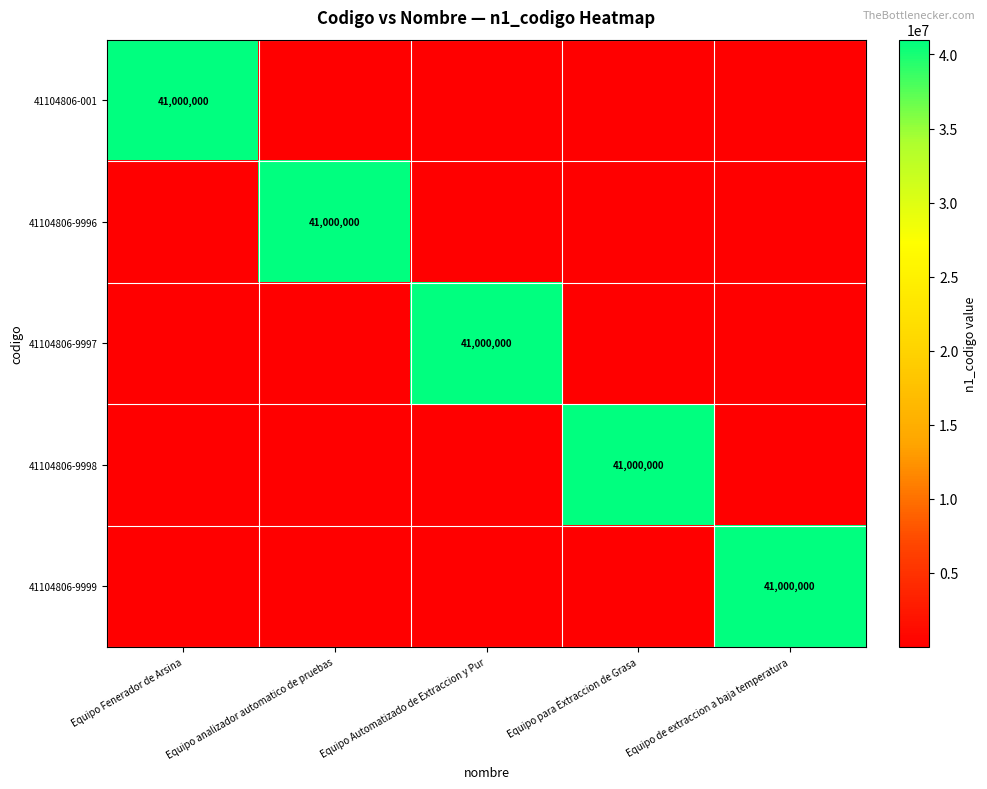

Which has a higher value, Equipo para Extraccion de Grasa or Equipo de extraccion a baja temperatura?

Equipo para Extraccion de Grasa